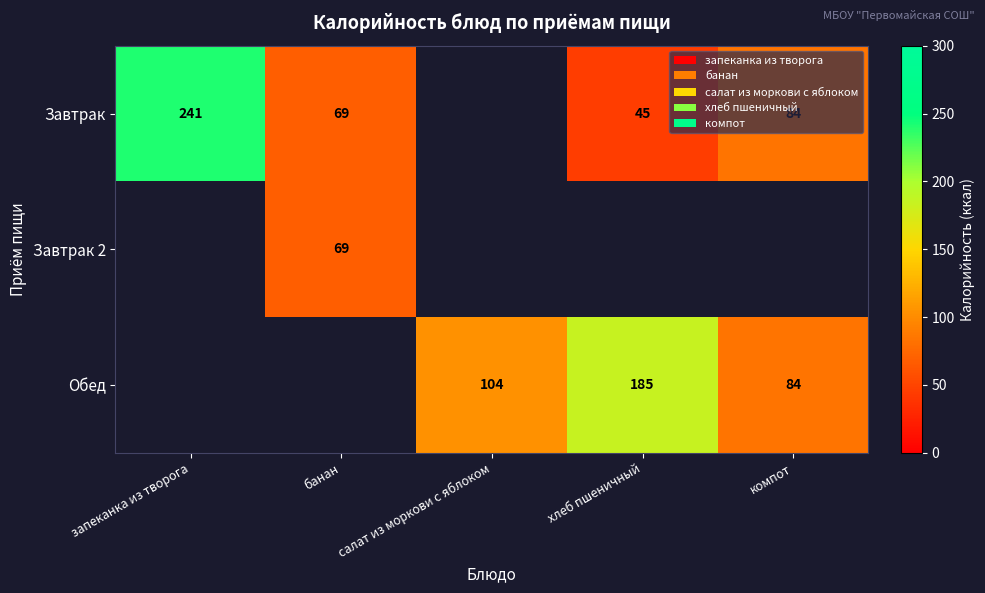

The value of Обед at компот is 84. True or false?

True